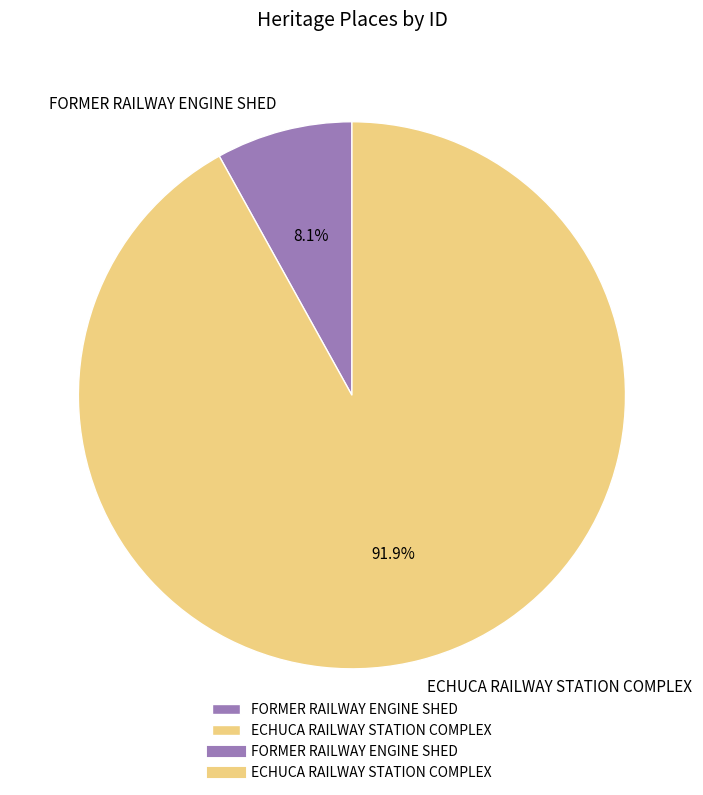

To the nearest percent, what portion does FORMER RAILWAY ENGINE SHED represent?

8%